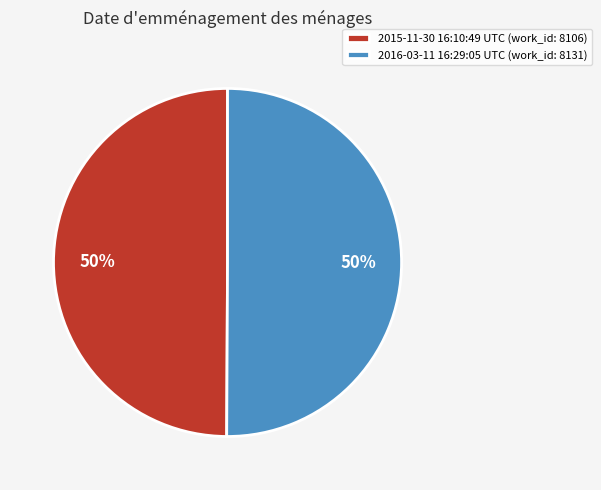

Is the sum of 2015-11-30 16:10:49 UTC and 2016-03-11 16:29:05 UTC greater than half?

Yes